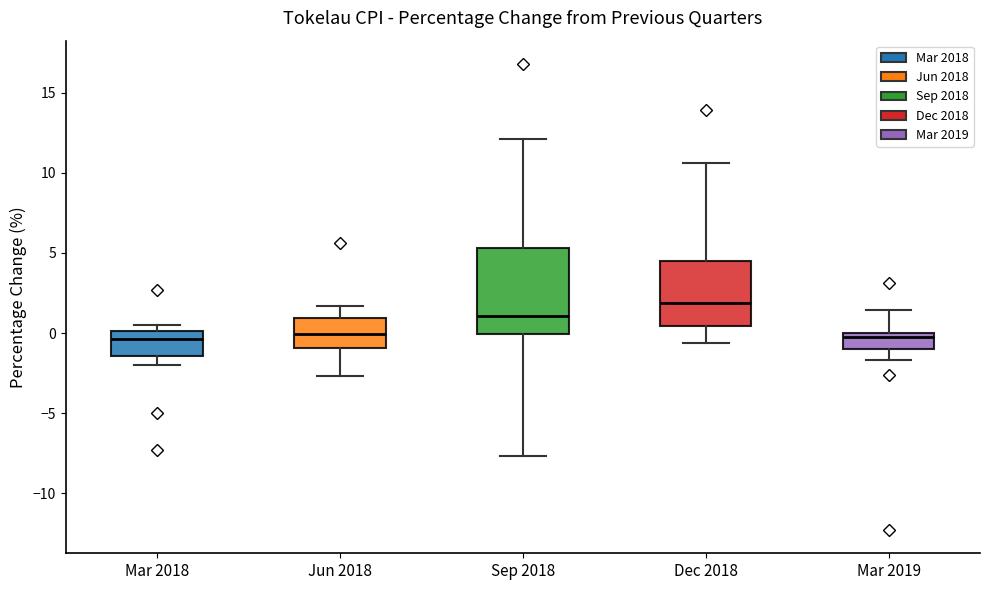

Where is the lower edge of the box for Mar 2018 on the y-axis? The values are not printed on the chart, so give them approximately, as read against the axis.

-1.5